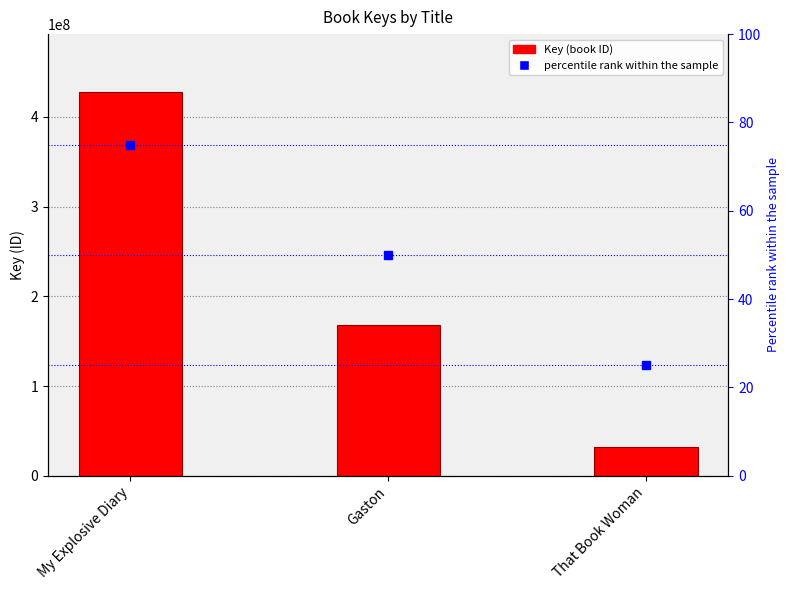

The value at That Book Woman is 44950416. True or false?

False